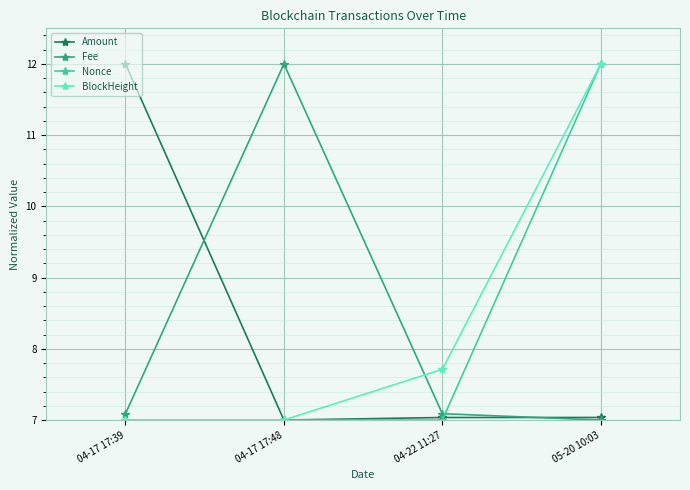

Which series changed the most between 04-17 17:39 and 04-22 11:27?

Amount